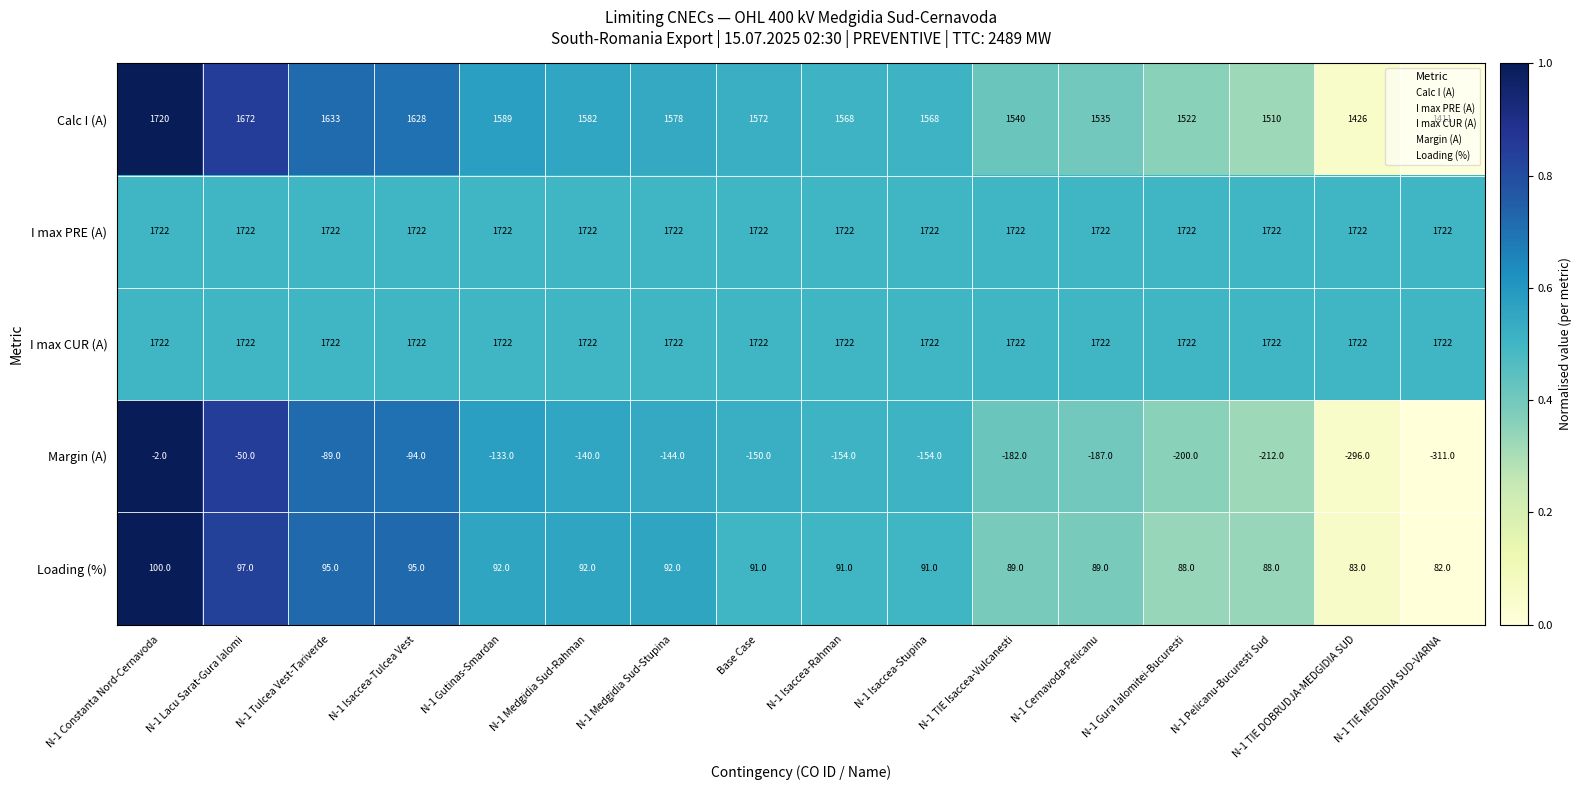

Count the number of data series in this chart.

5